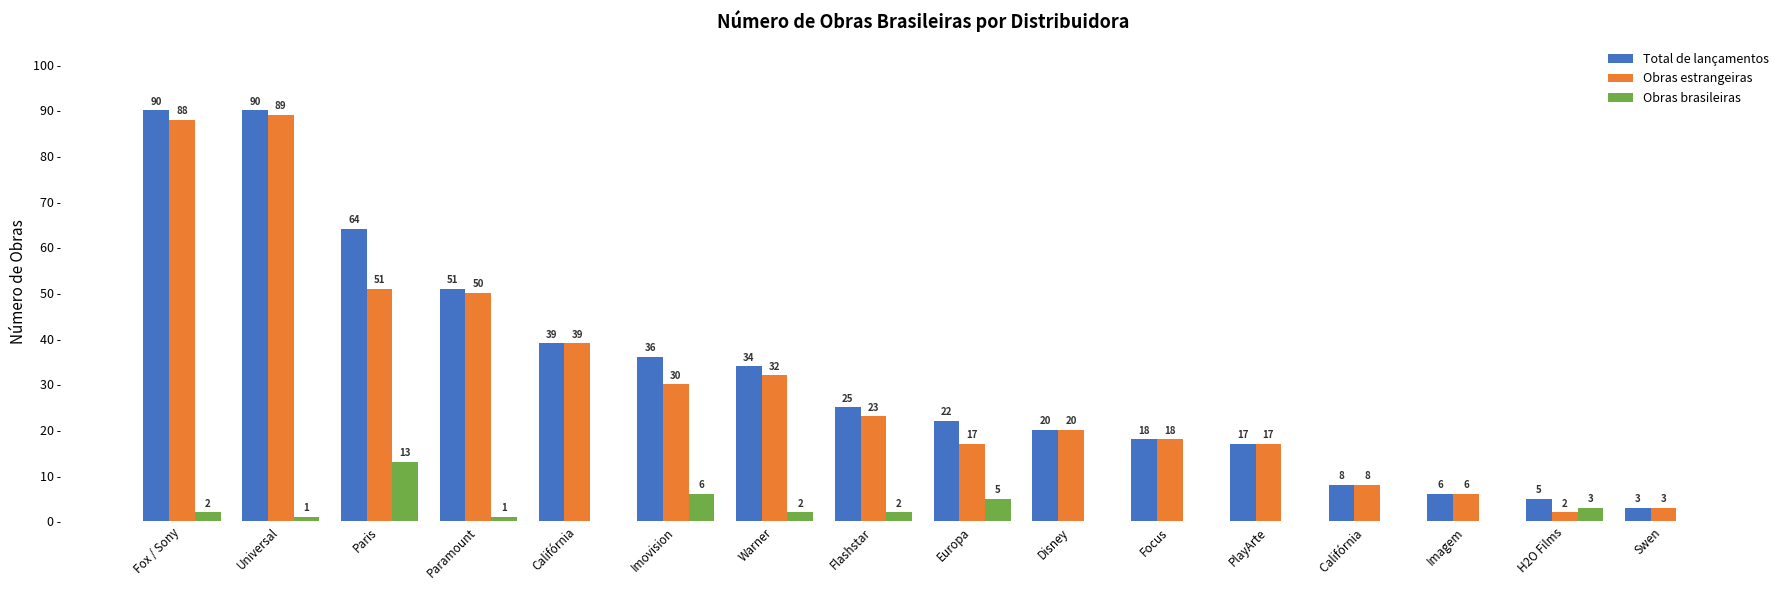

Which category has the highest value in the Obras brasileiras series?

Paris